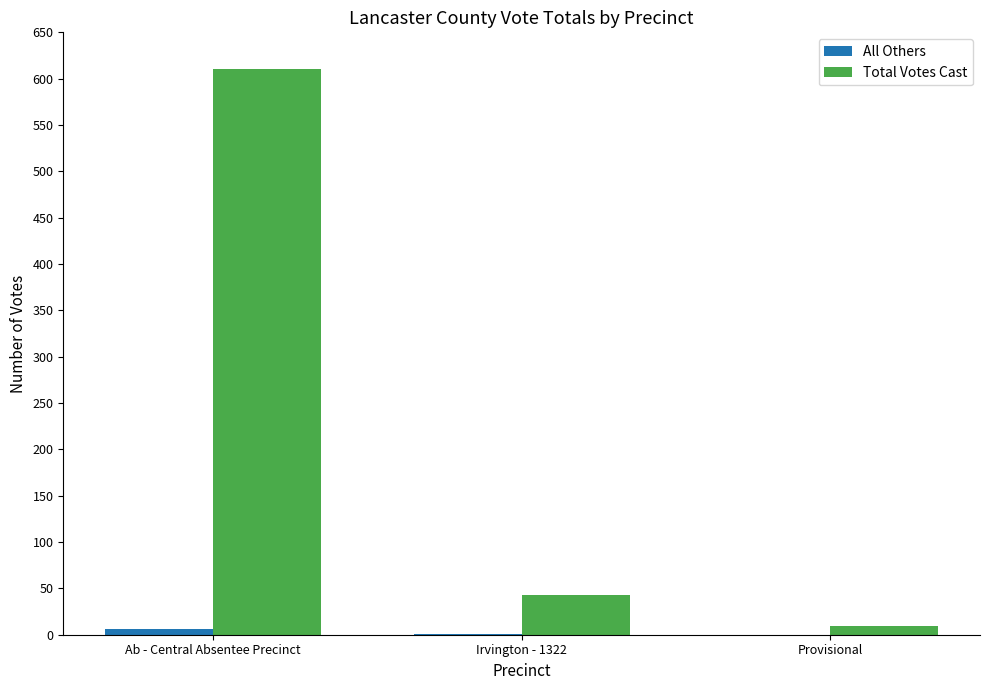

True or false: Total Votes Cast has a value of 43 at Irvington - 1322.

True